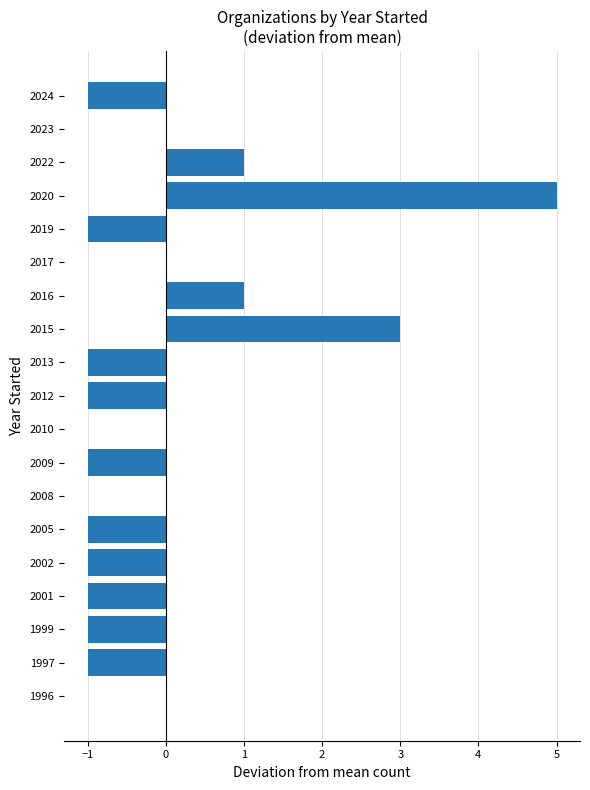

Which category has the highest value across all series?

2020